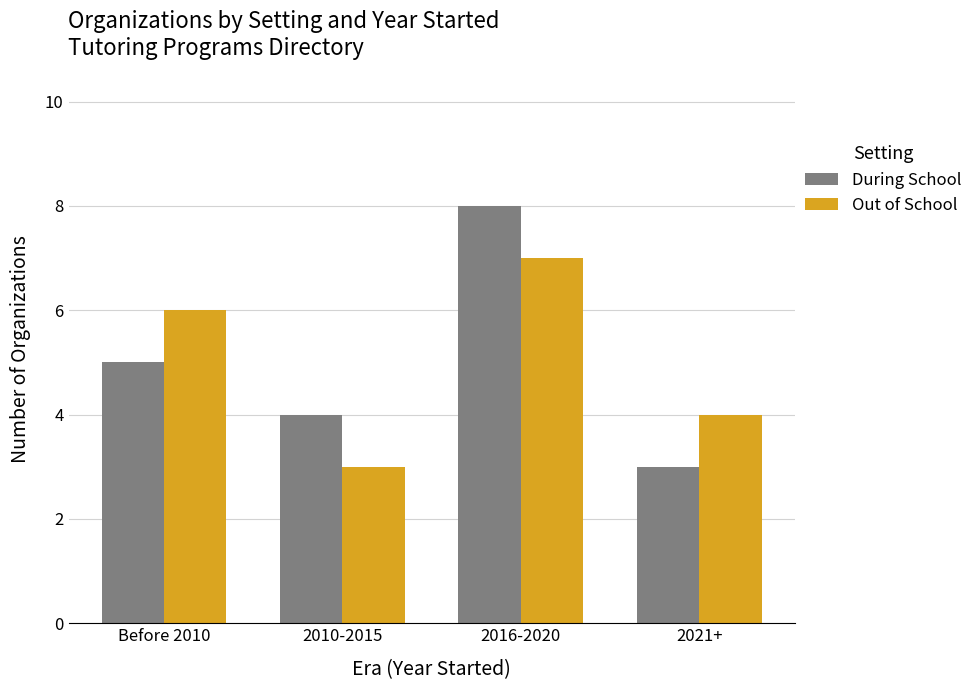

What is the total value across all series at 2021+?

7